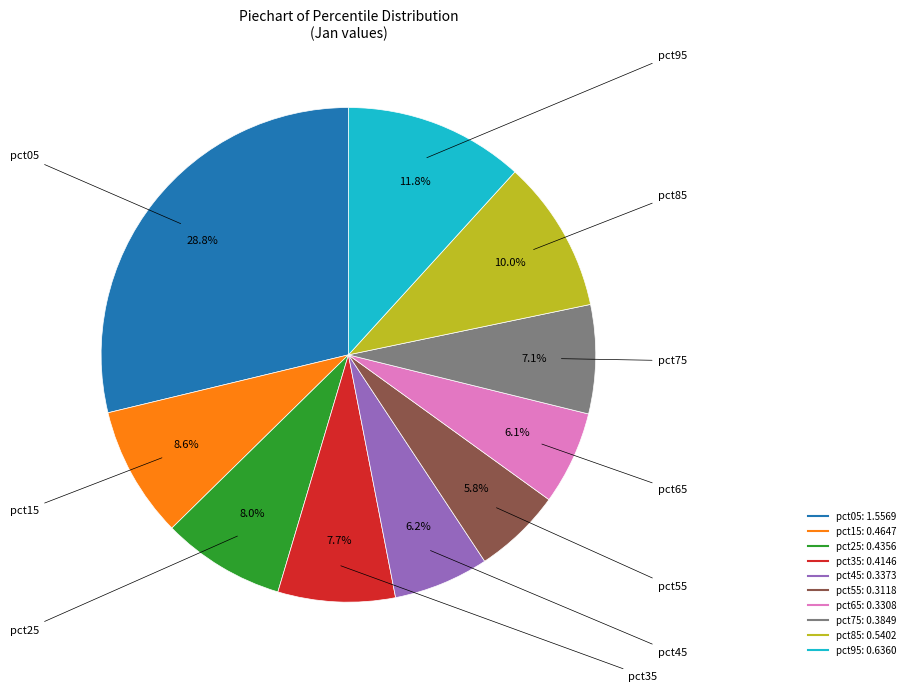

To the nearest percent, what percentage of the pie is pct45?

6%